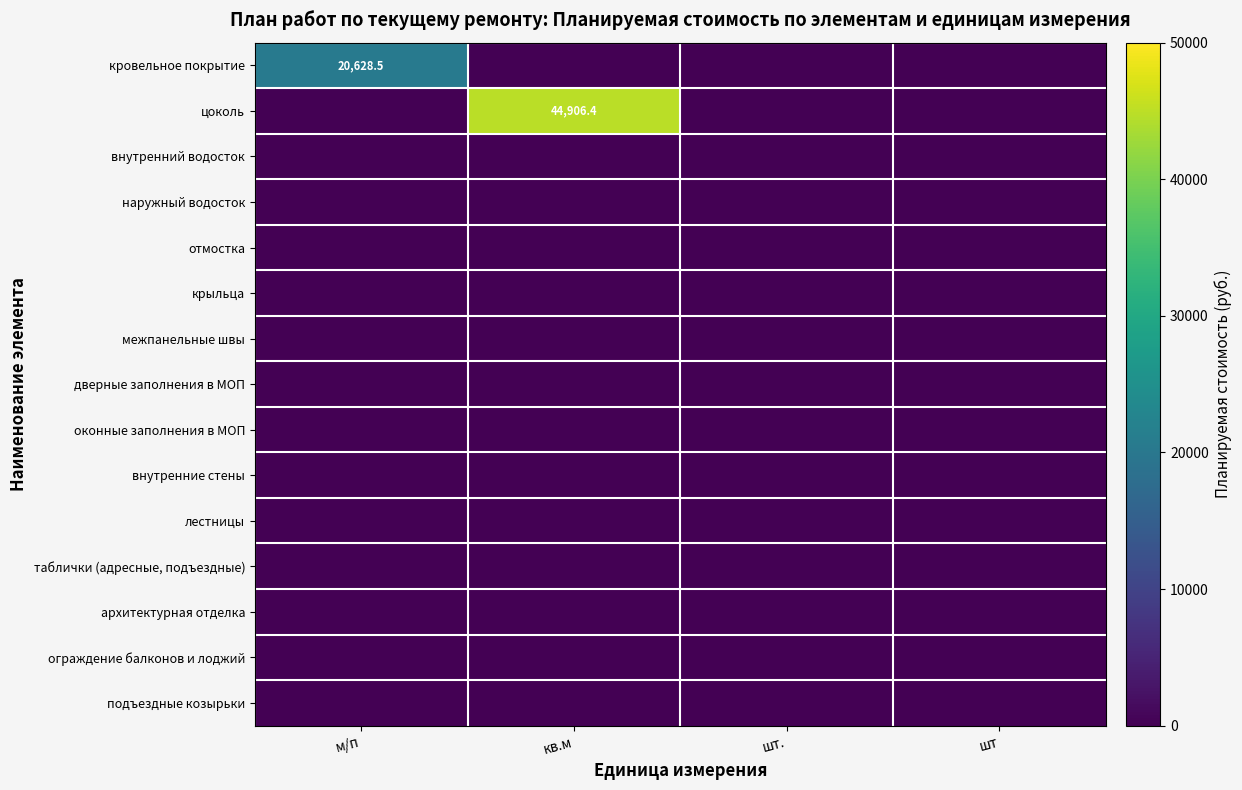

The цоколь series shows 44906.4 at кв.м. True or false?

True